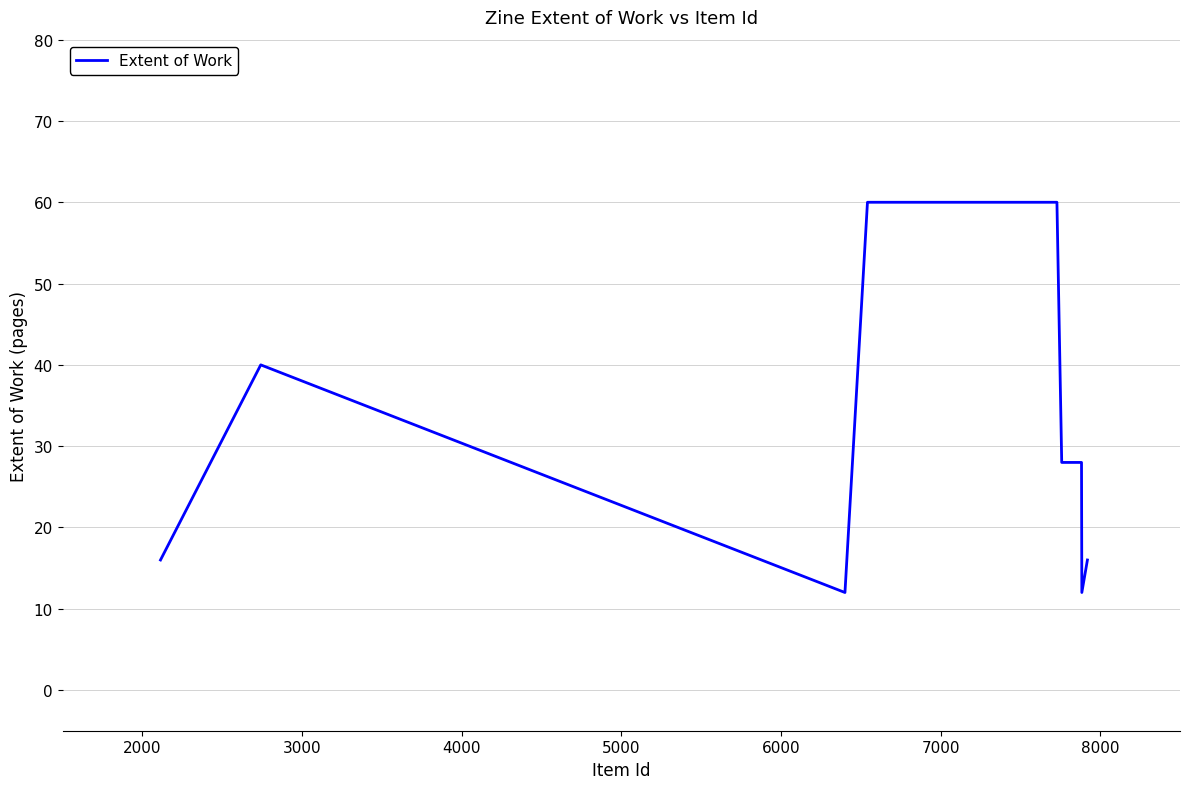

What is the difference between the maximum and minimum values?

48